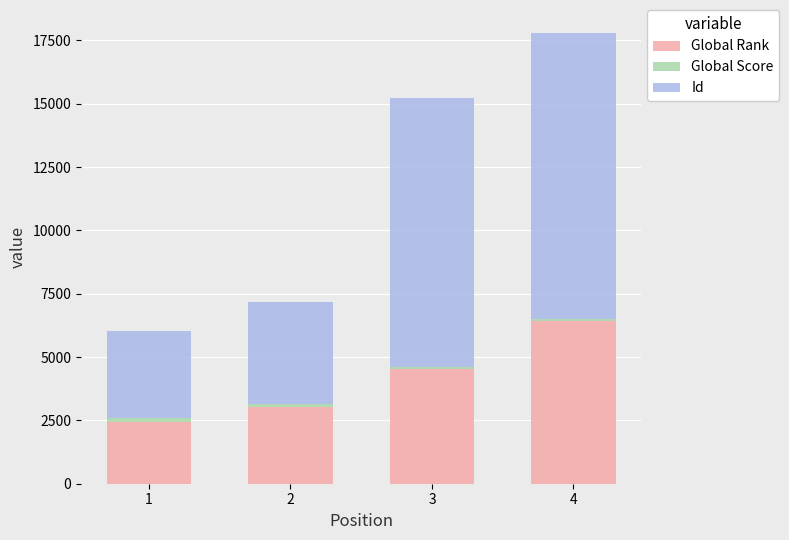

What is the difference between the maximum and second lowest values in the Global Rank series?

3389